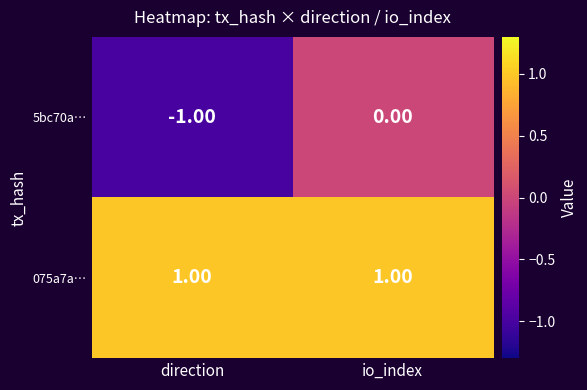

Rank the series by their average value, from highest to lowest.

075a7a…, 5bc70a…